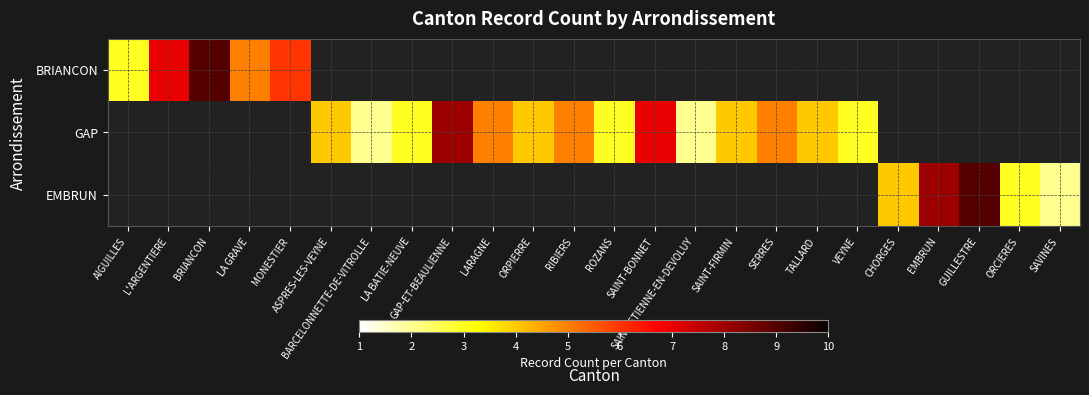

What value does the BRIANCON series have at AIGUILLES?

3.0